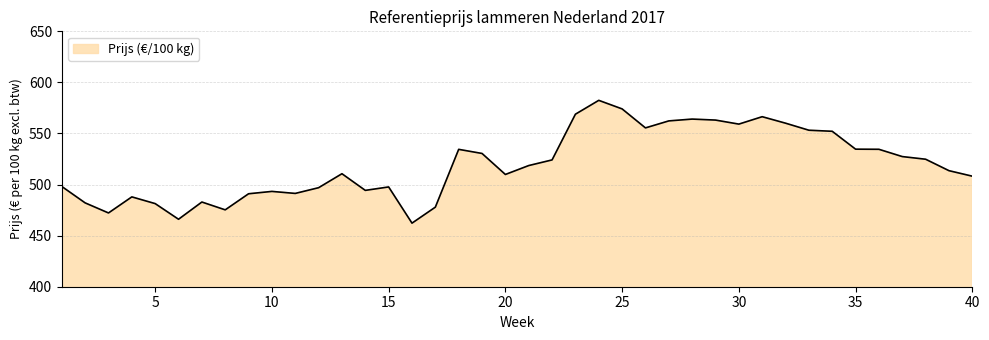

What is the smallest value displayed?

462.2